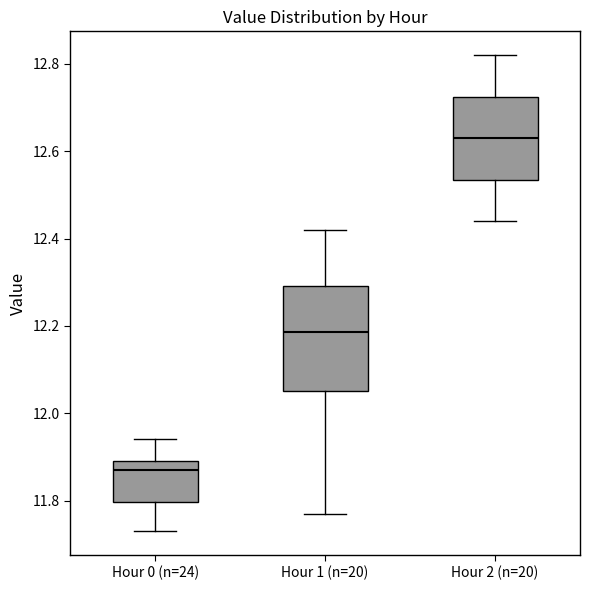

Where is the lower edge of the box for Hour 2 (n=20) on the y-axis? The values are not printed on the chart, so give them approximately, as read against the axis.

12.54